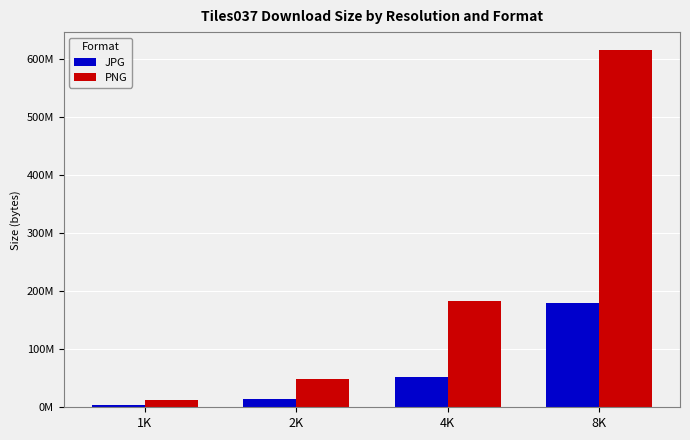

What is the difference between the maximum and minimum values in the PNG series?

603737379